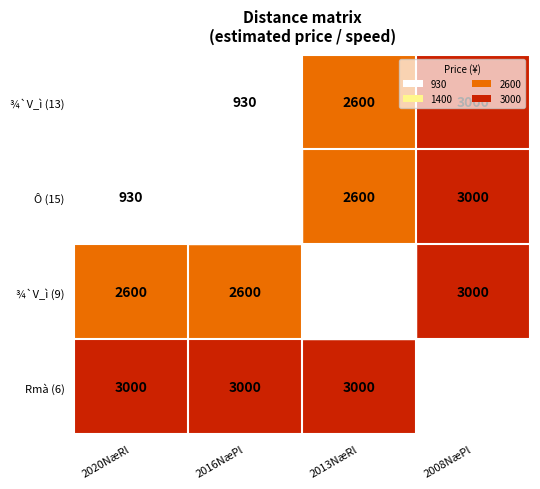

Is it true that ¾`V_ì (9) equals 735 at 2008NæPl?

False